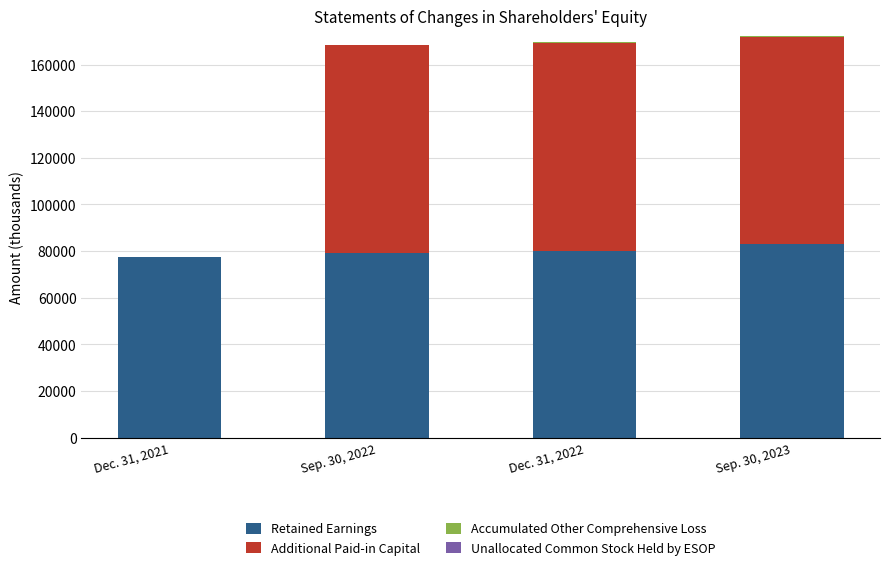

What is the maximum value for Retained Earnings?

83066